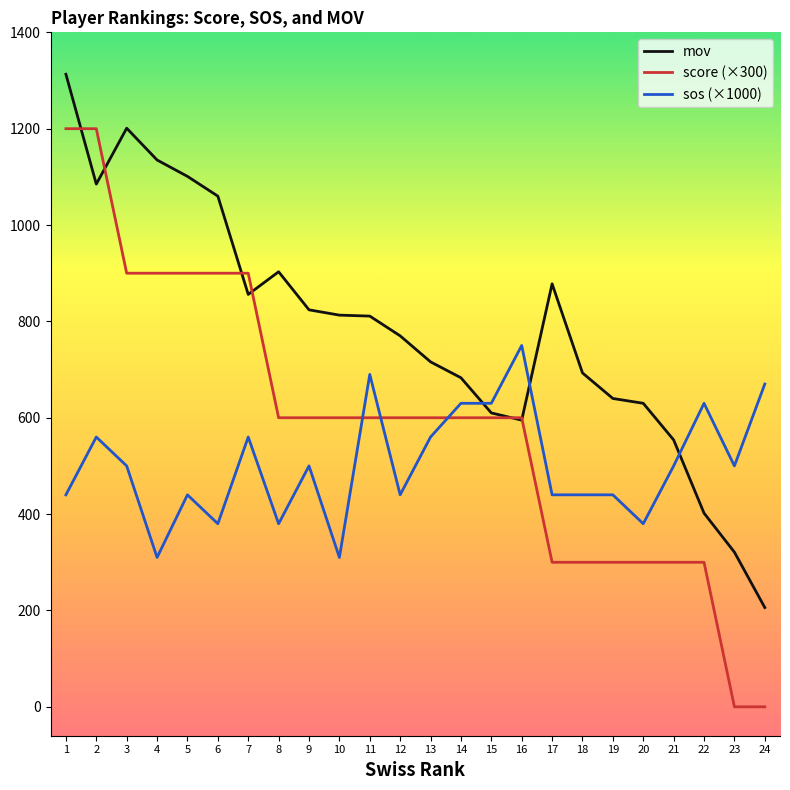

The value of score (×300) at 11 is 600. True or false?

True